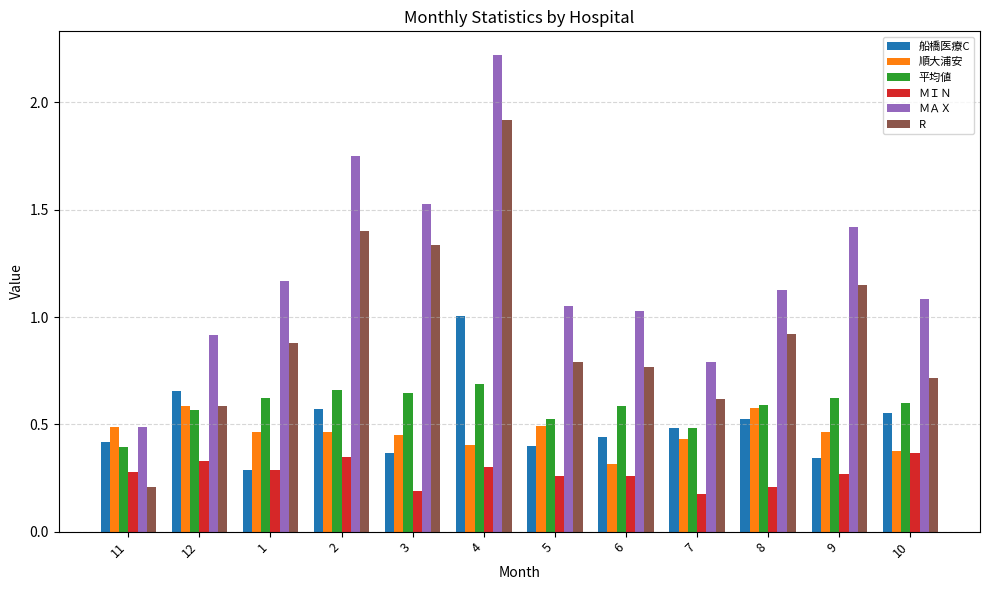

Are the bars horizontal?

No